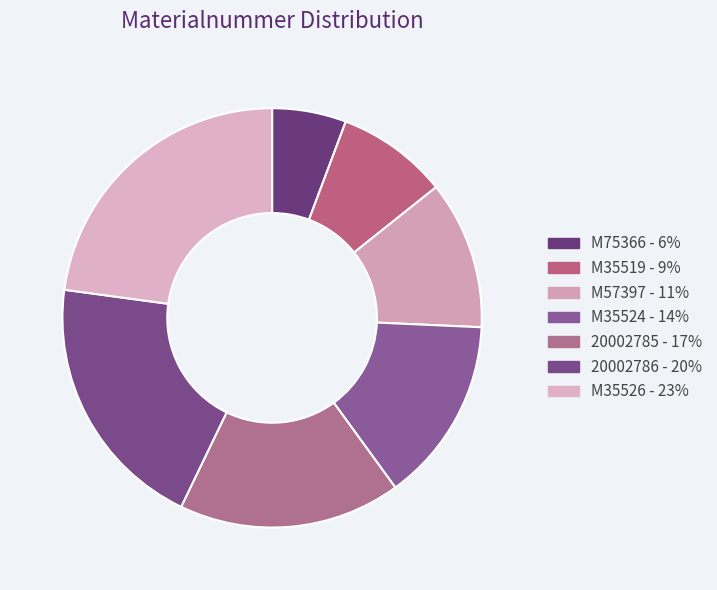

Between M35519 and M35524, which is larger?

M35524